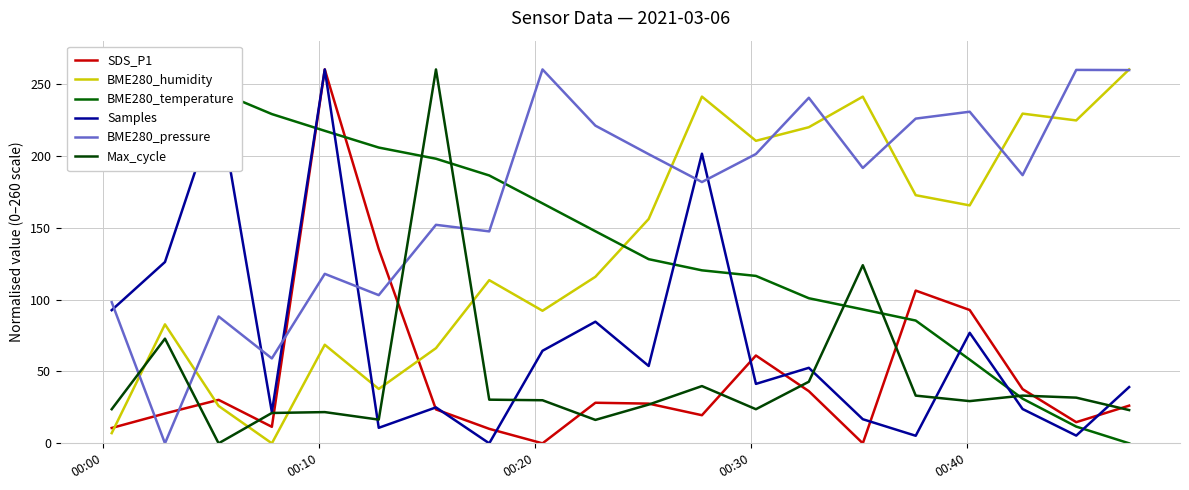

How many values in the SDS_P1 series exceed 27?

10